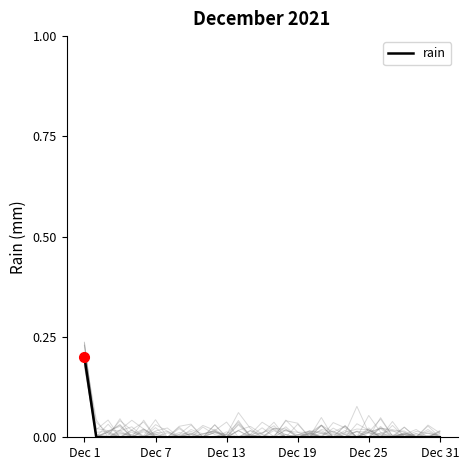

How many series are shown in this chart?

1